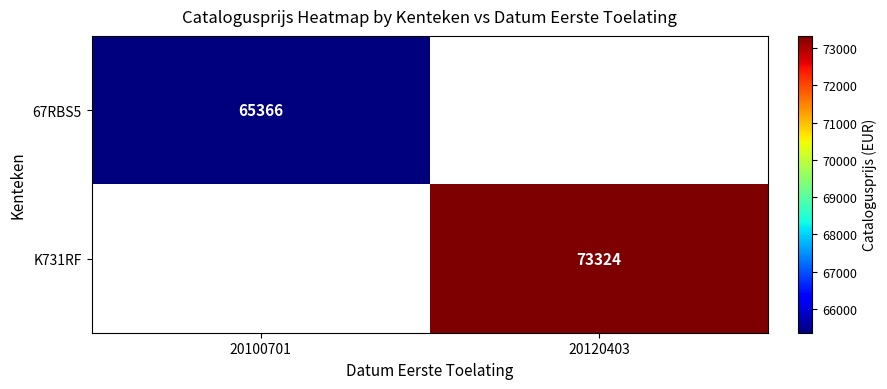

The K731RF series shows 126433 at 20120403. True or false?

False